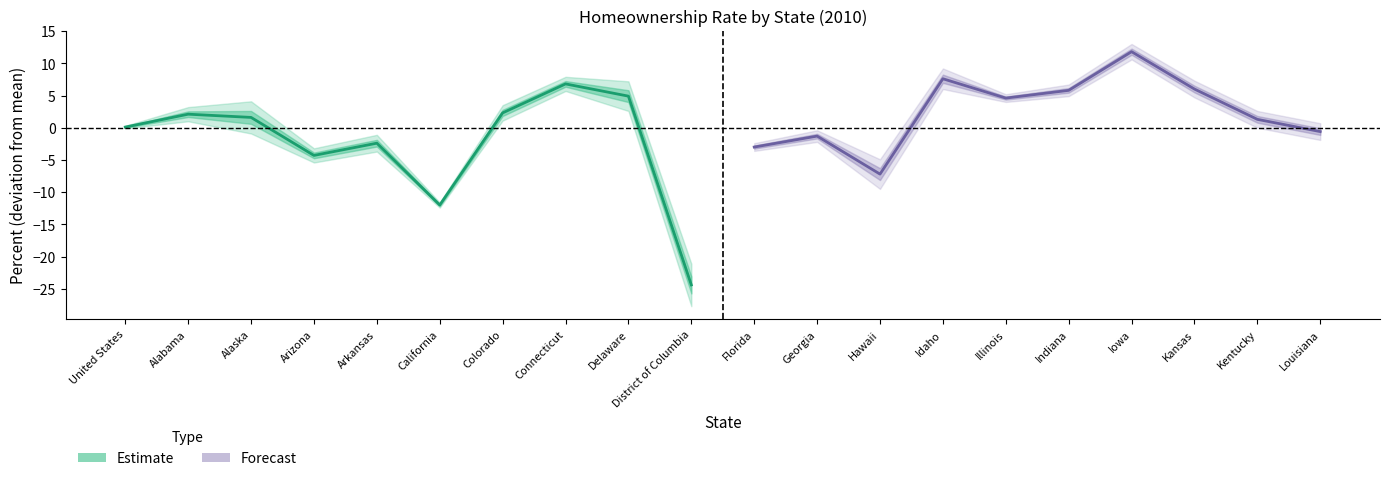

Rank the series by their average value, from lowest to highest.

Estimate, Forecast